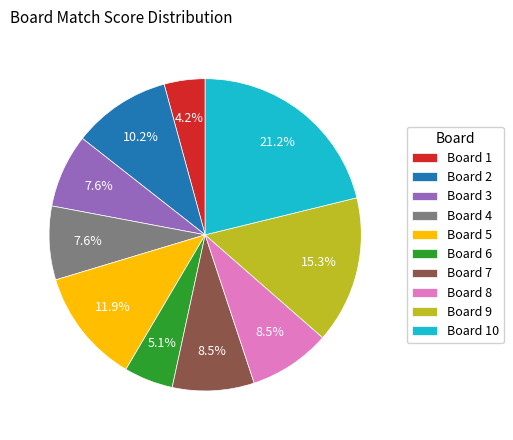

What is the largest slice in the pie chart?

Board 10